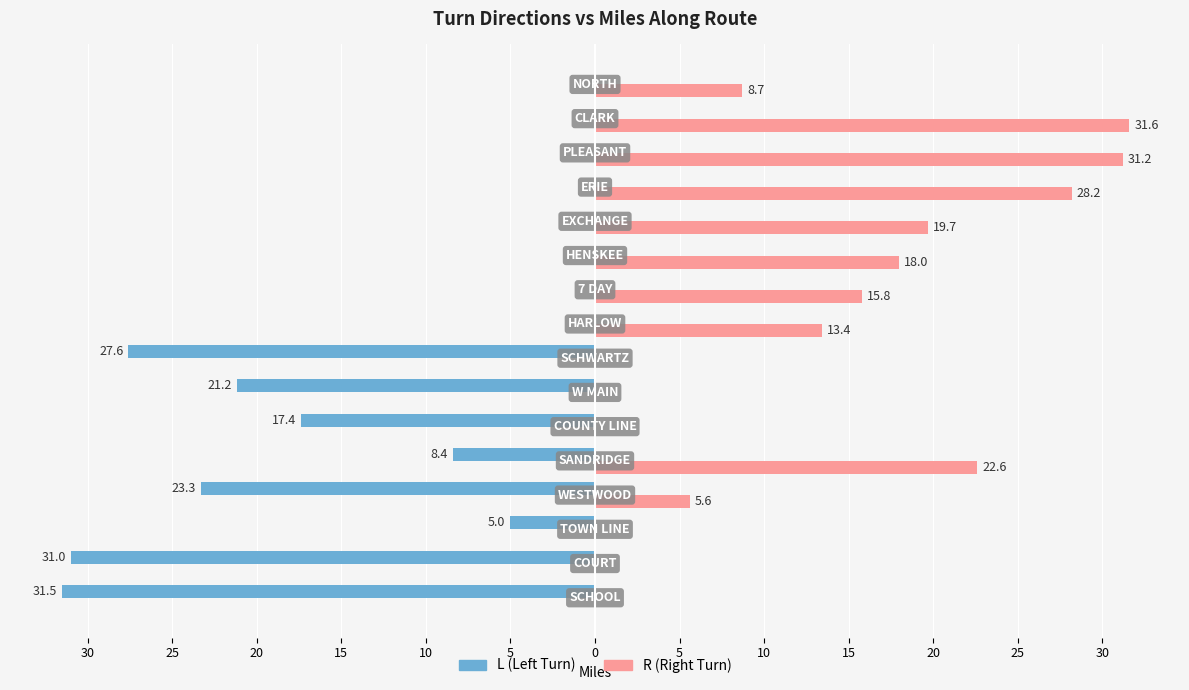

Reading left to right, what are all the values shown in this chart?

L (Left Turn): -31.5	-31.0	-5.0	-23.3	-8.4	-17.4	-21.2	-27.6	0.0	0.0	0.0	0.0	0.0	0.0	0.0	0.0
R (Right Turn): 0.0	0.0	0.0	5.6	22.6	0.0	0.0	0.0	13.4	15.8	18.0	19.7	28.2	31.2	31.6	8.7